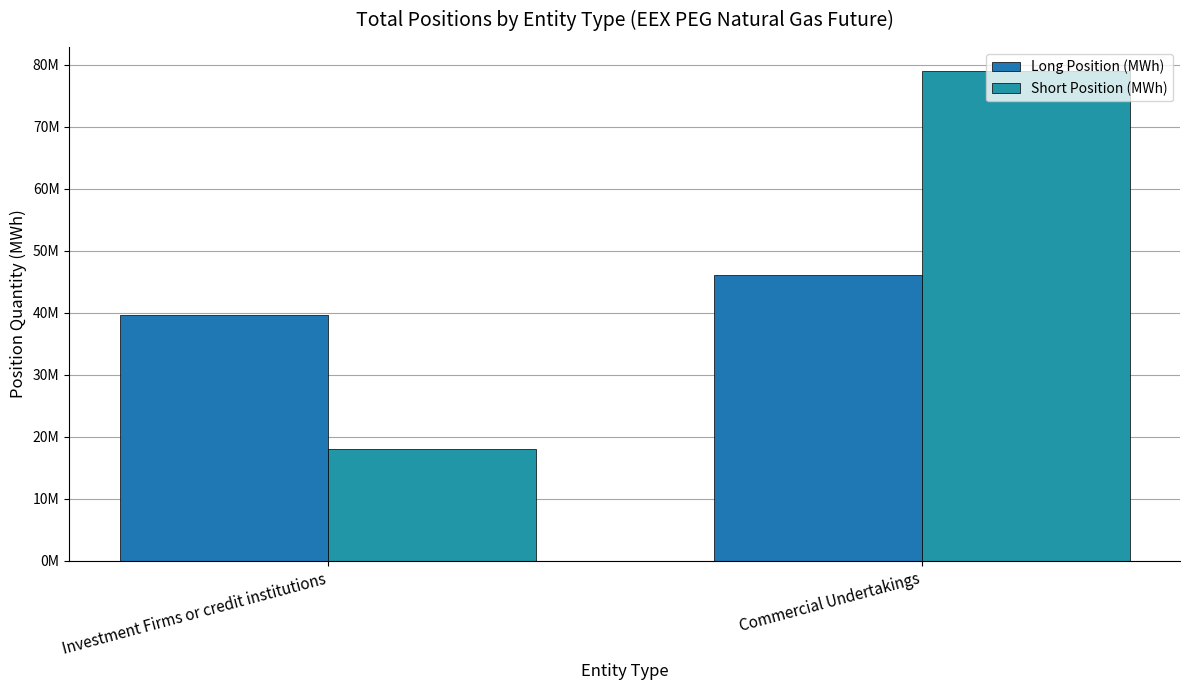

List the series in order of their peak value, lowest first.

Long Position (MWh), Short Position (MWh)